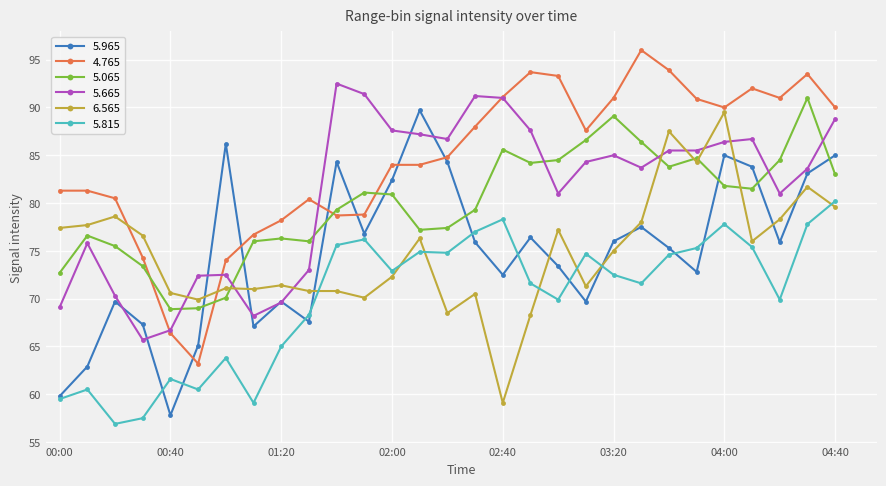

What is the value of the 5.815 point at the 28th from the left?

77.8